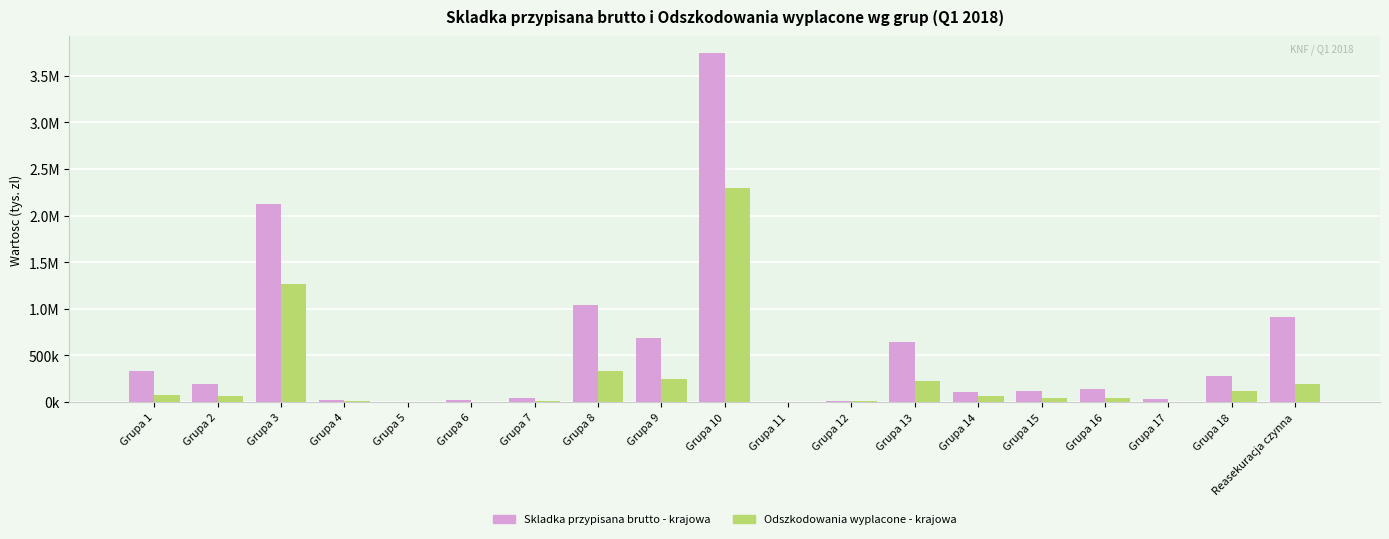

What are all the series names shown in the legend?

Skladka przypisana brutto - krajowa, Odszkodowania wyplacone - krajowa